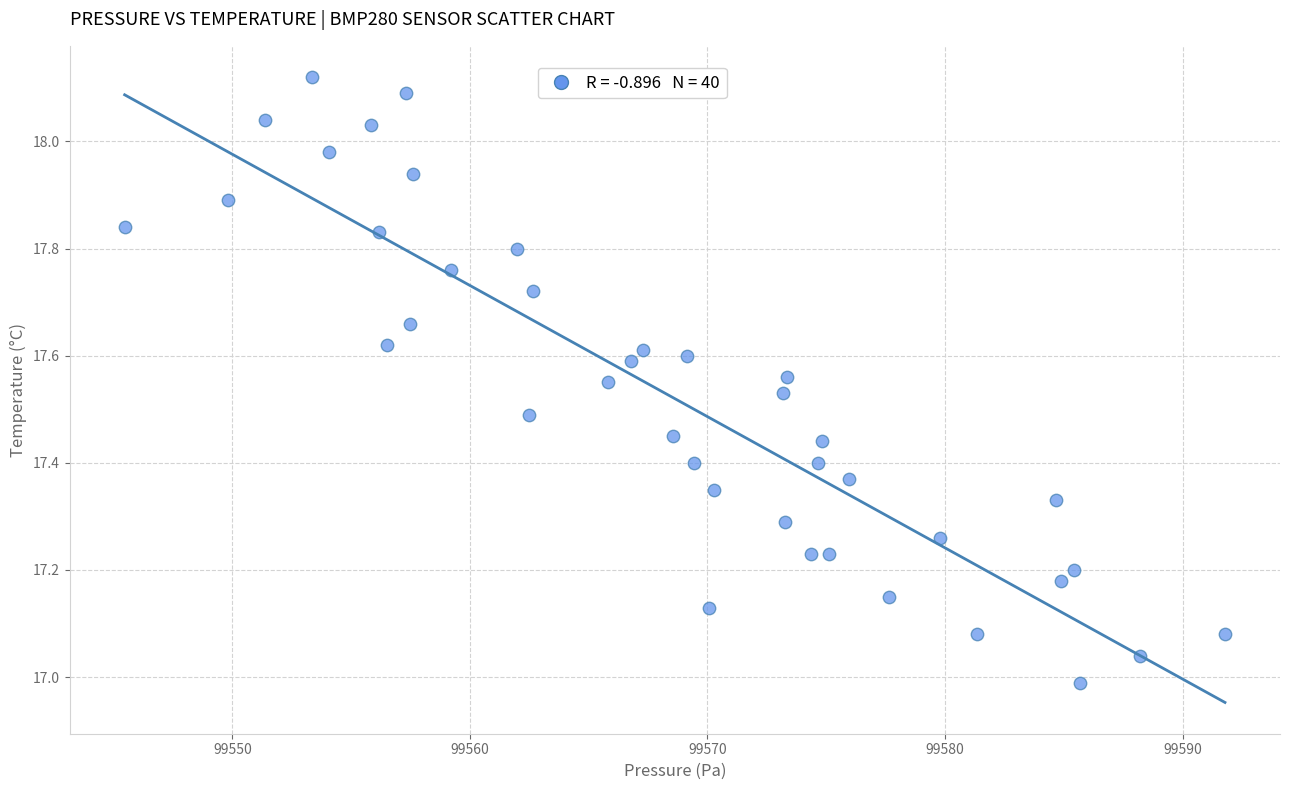

What is the range of X values (max minus min)?

46.3